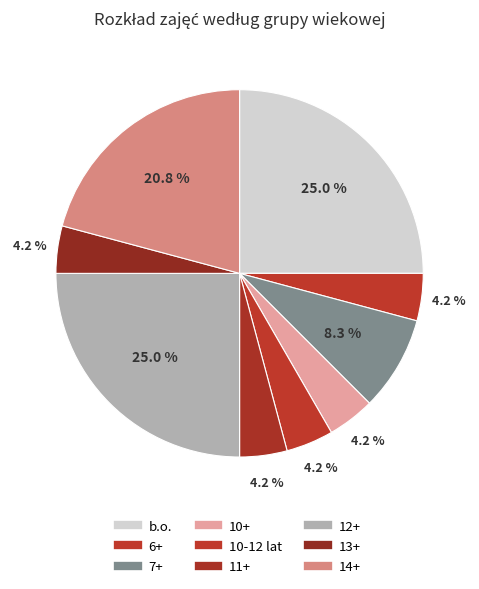

What is the total percentage of b.o. and 13+?

29.2%